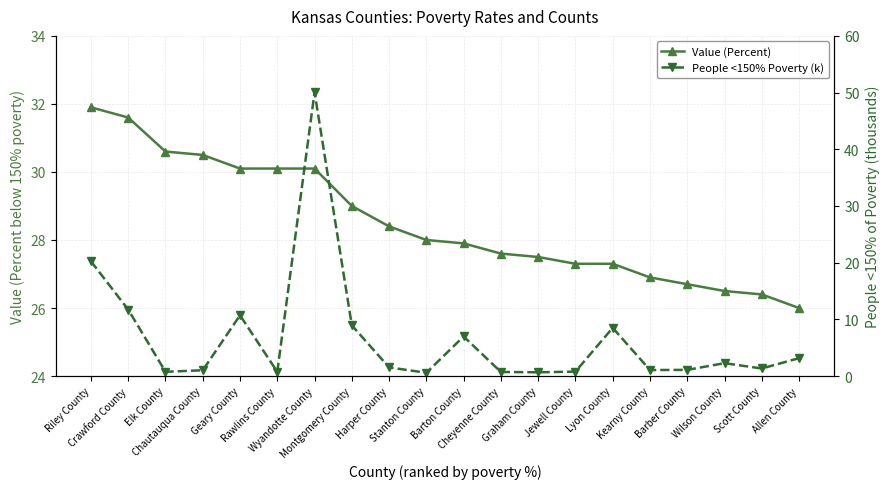

What are all the series names shown in the legend?

Value (Percent), People <150% Poverty (k)